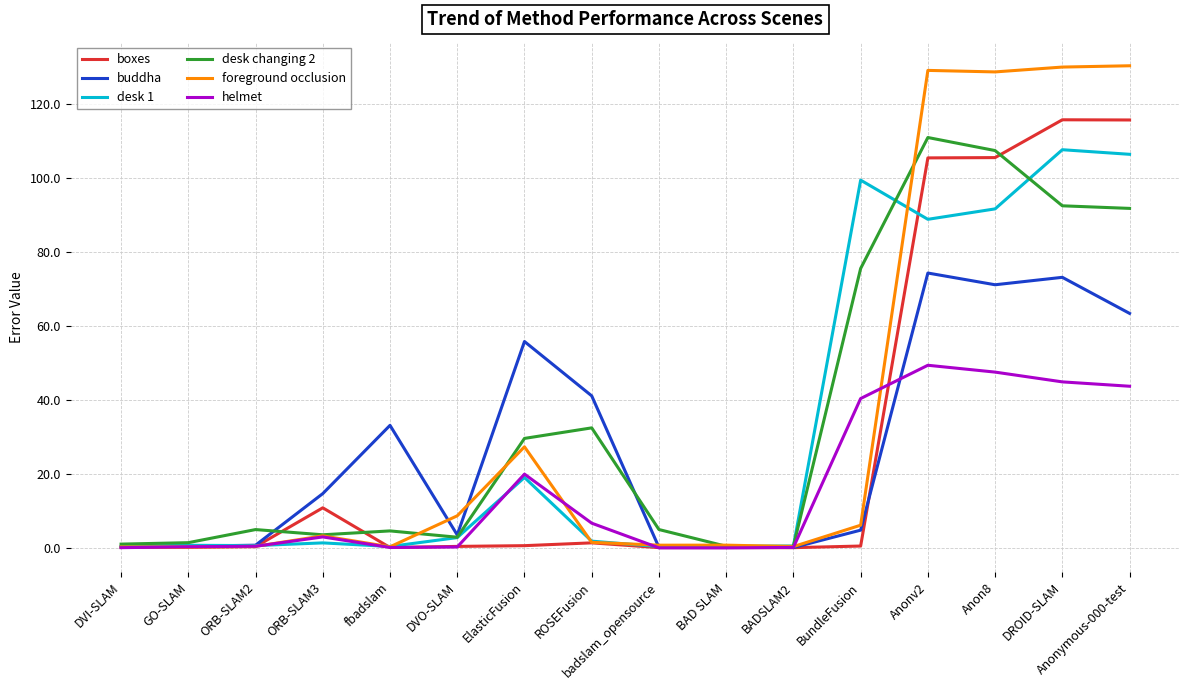

What are all the series names shown in the legend?

boxes, buddha, desk 1, desk changing 2, foreground occlusion, helmet